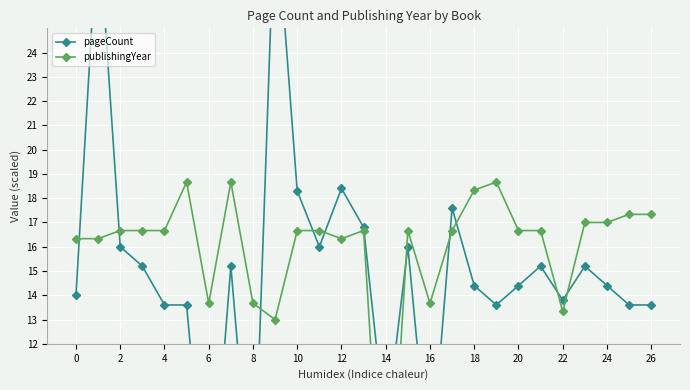

What is the sum of all pageCount values?

401.7